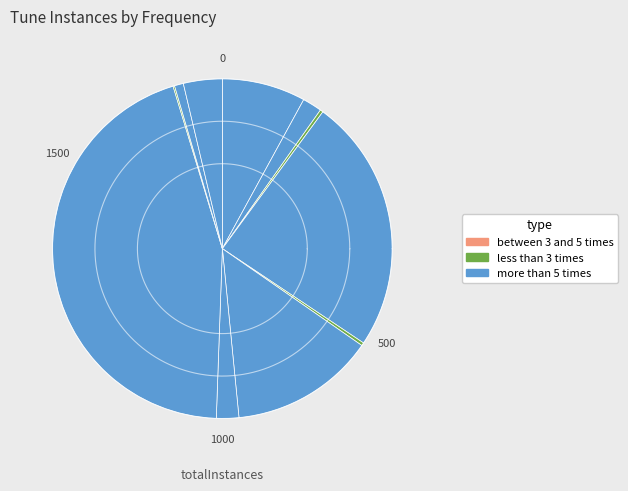

Does any single category account for the majority?

No